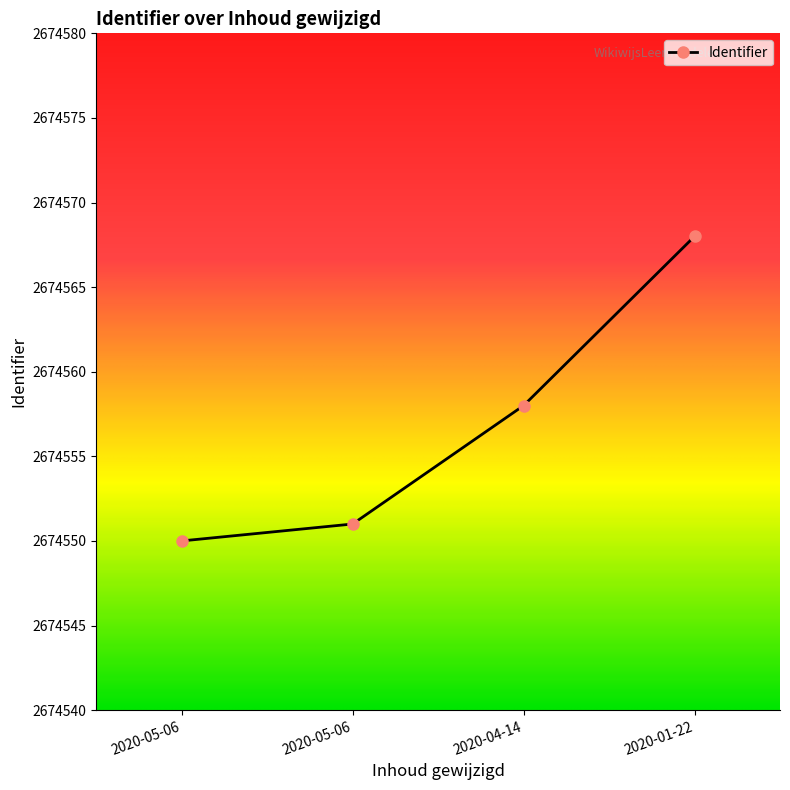

How many lines are shown in the chart?

1